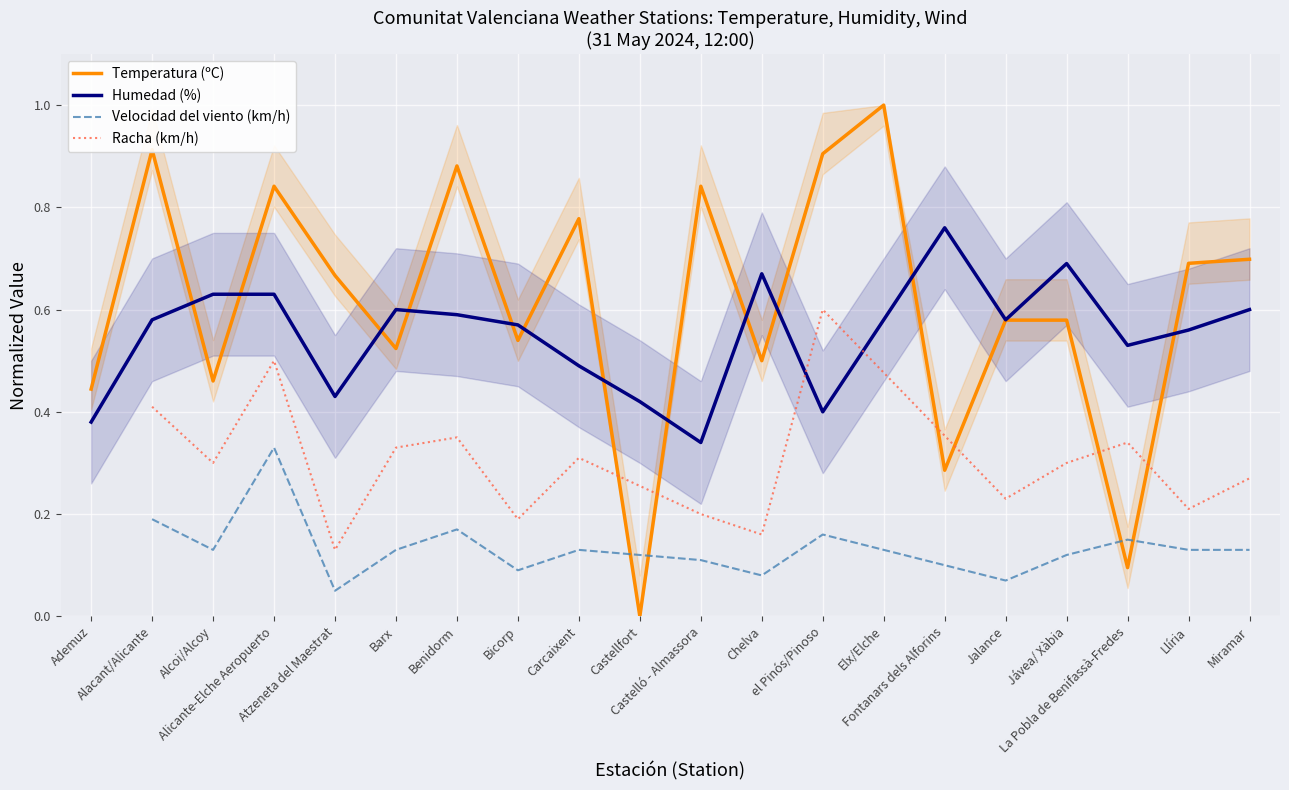

The Humedad (%) series shows 0.6 at Barx. True or false?

True